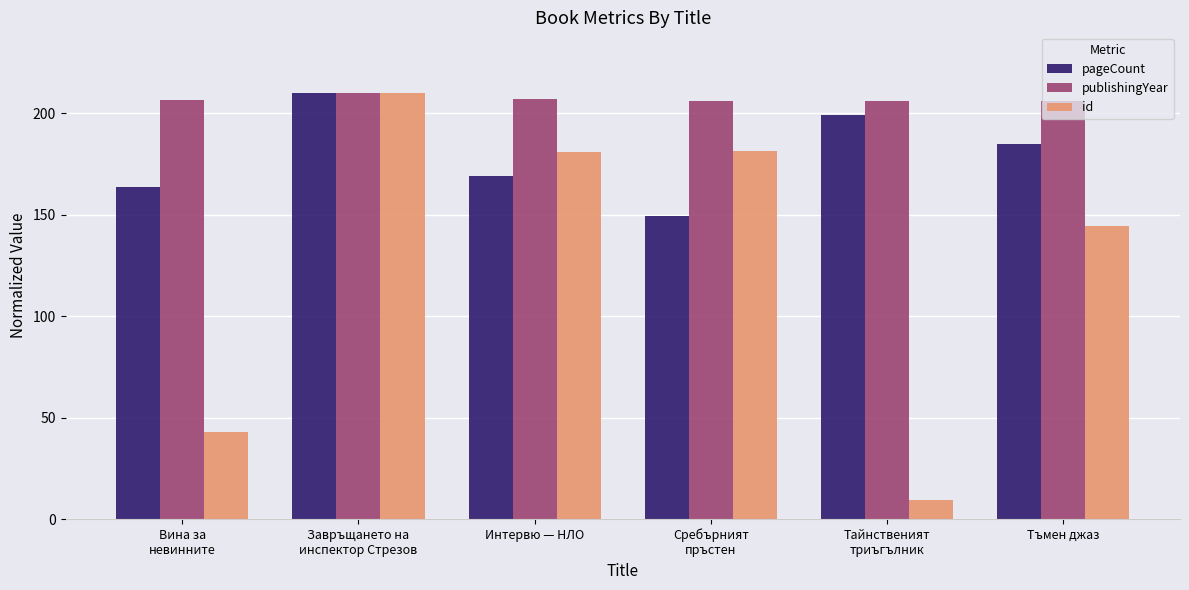

Is it true that pageCount equals 228.6 at Вина за
невинните?

False